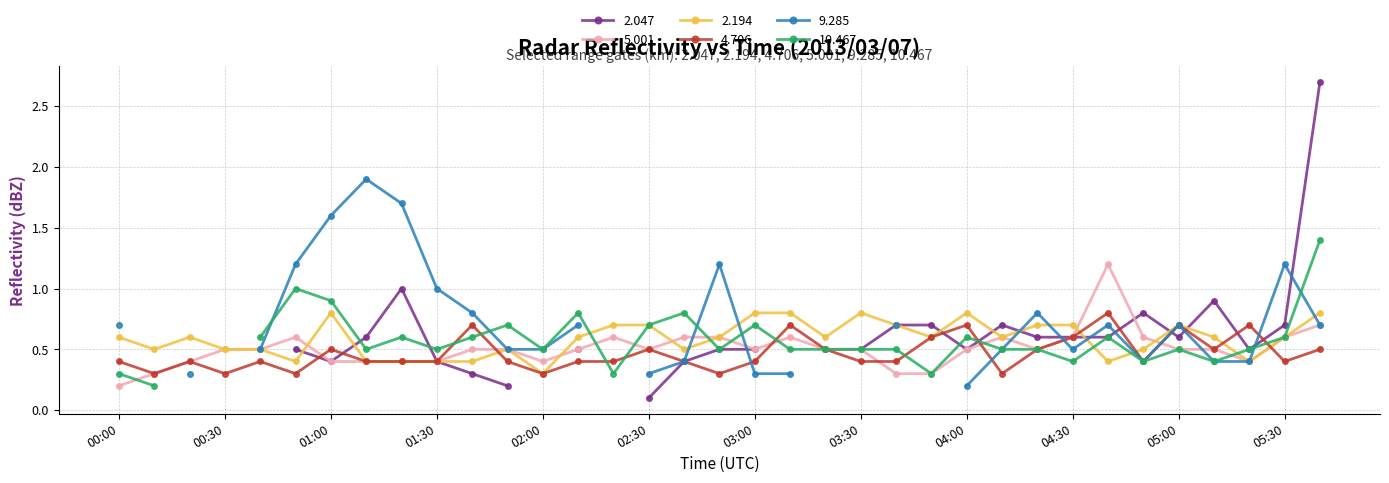

What is the label of the 2nd point from the right?

05:30